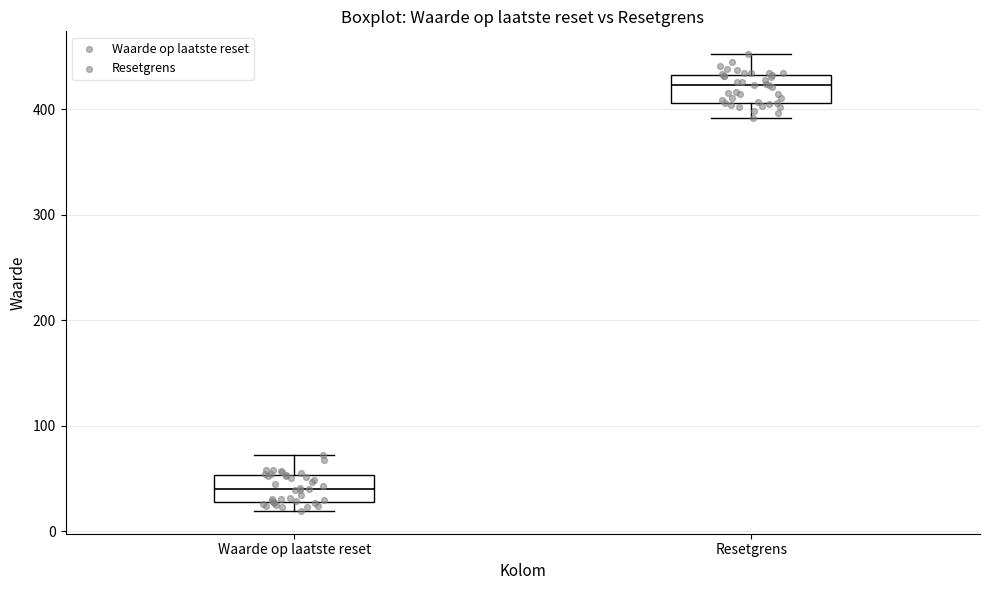

Where does the median line of the box for Waarde op laatste reset sit on the y-axis? The values are not printed on the chart, so give them approximately, as read against the axis.

40